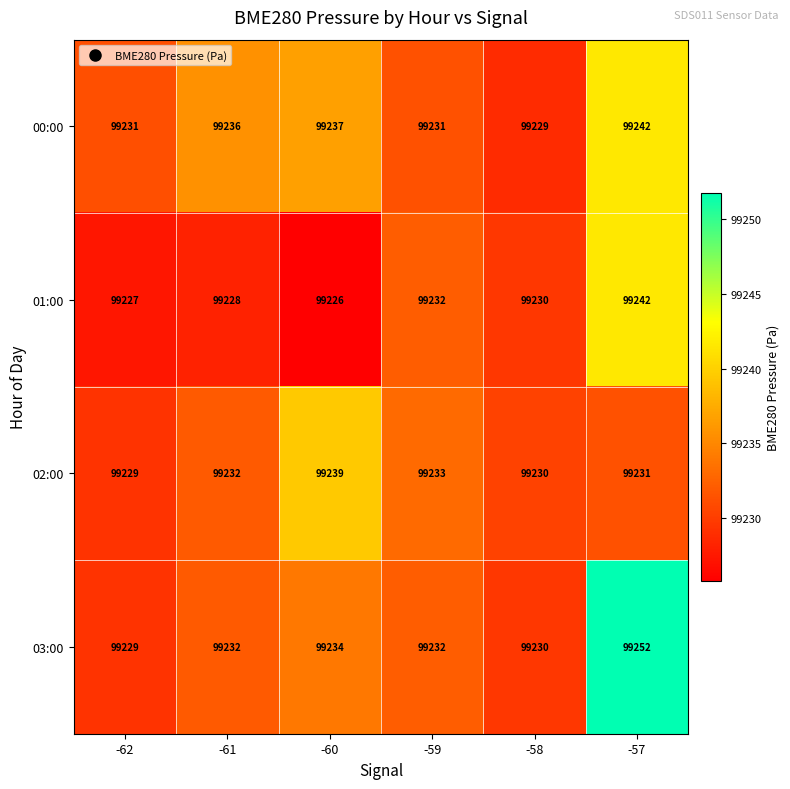

The value of 02:00 at -59 is 99233. True or false?

True